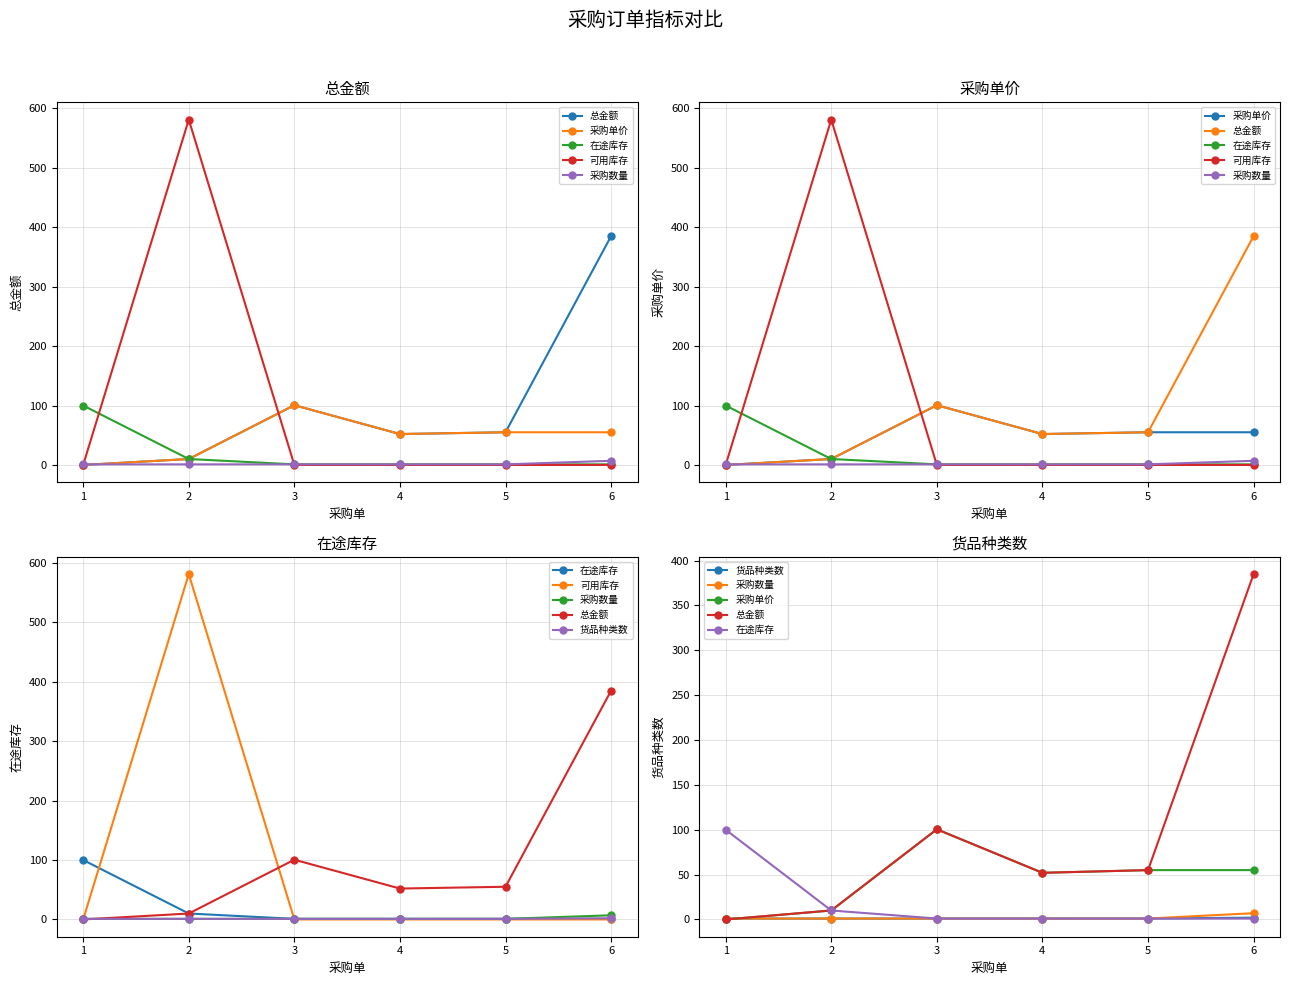

Does the chart have visible grid lines?

Yes